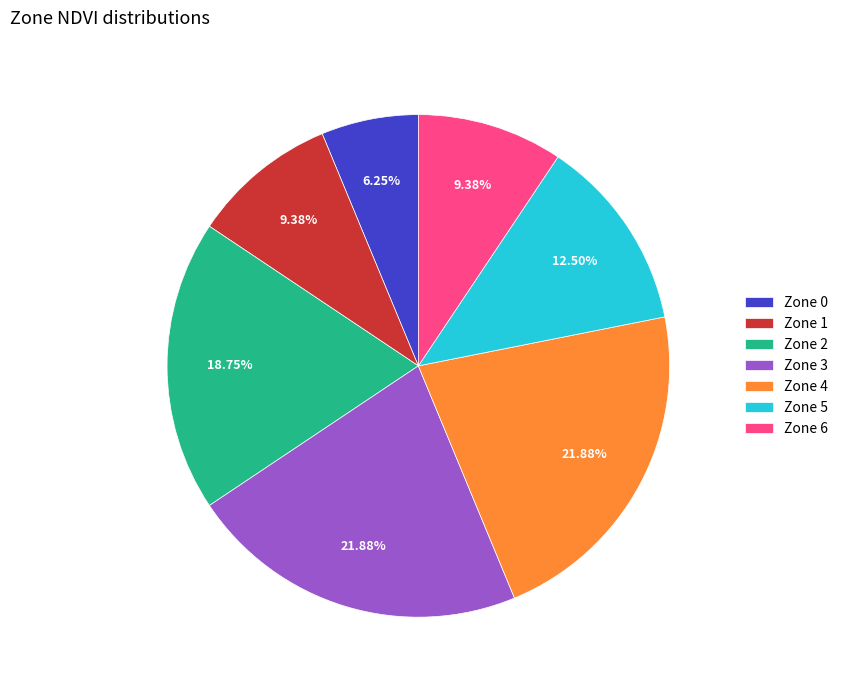

What is the total percentage of Zone 4 and Zone 5?

34.4%